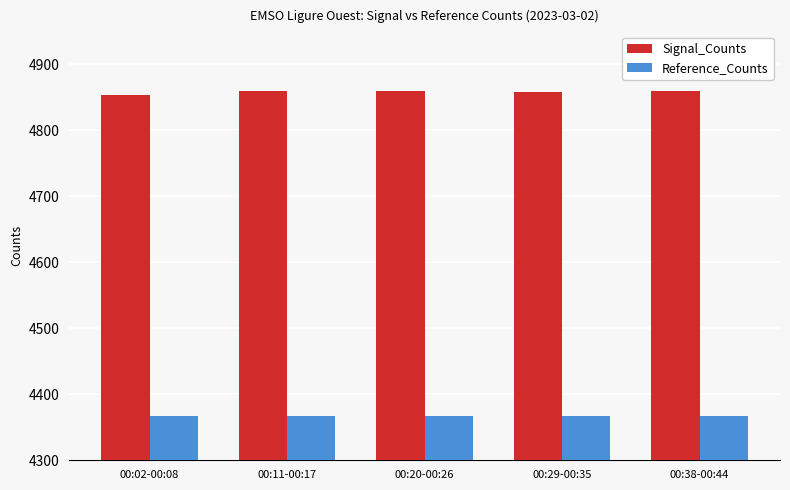

Does the chart contain any negative values?

No